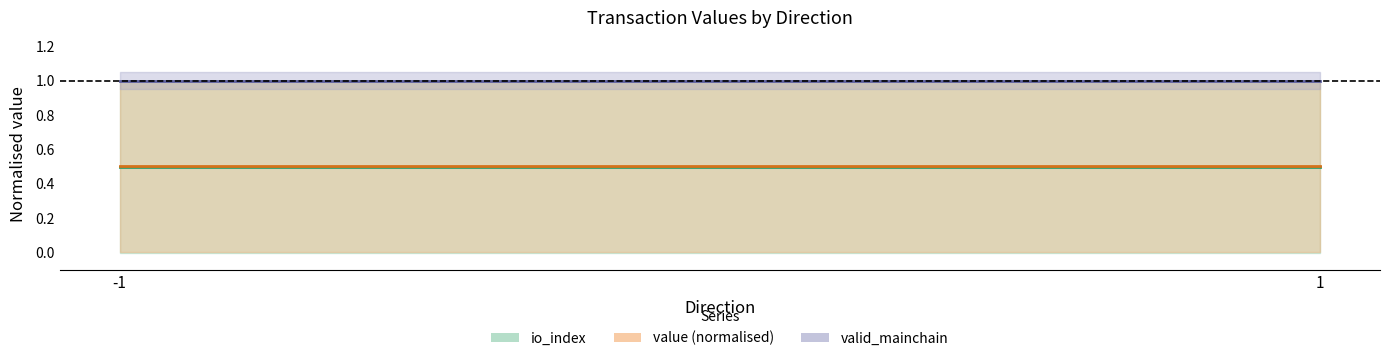

What is the value of the valid_mainchain point at the 1st from the left?

1.0